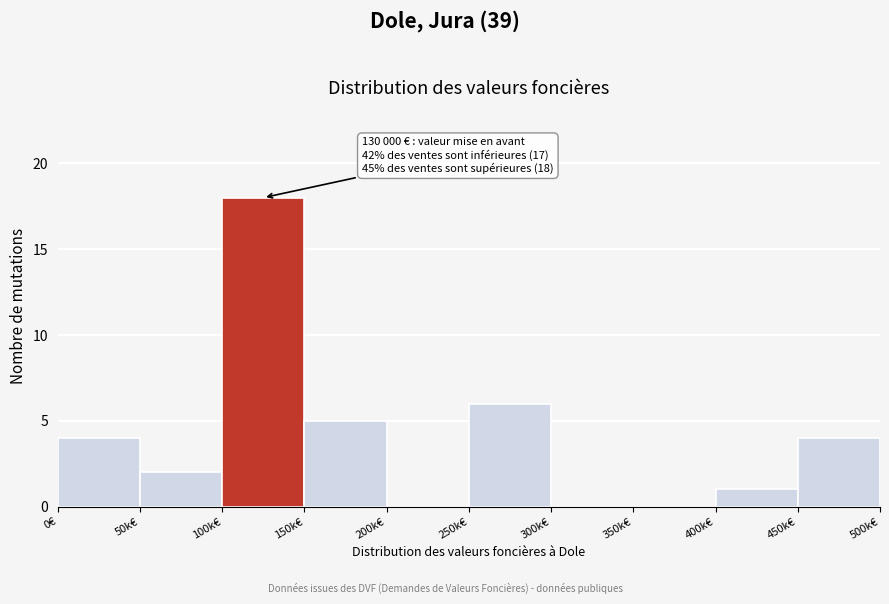

Reading right to left, list all the values displayed in this chart.

450k€=4	400k€=1	350k€=0	300k€=0	250k€=6	200k€=0	150k€=5	100k€=18	50k€=2	0€=4